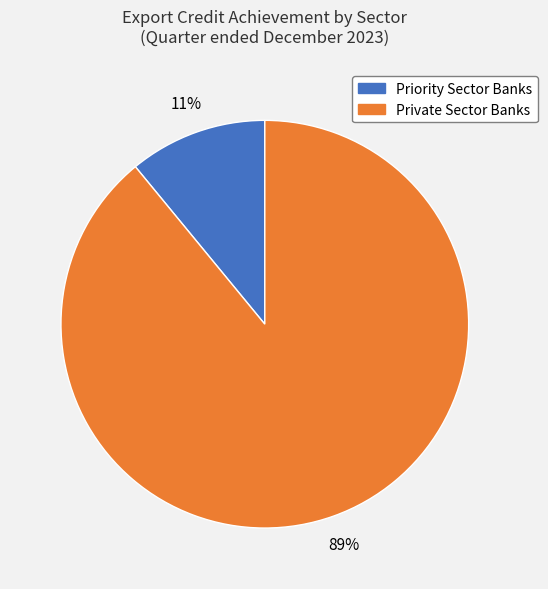

To the nearest percent, what is the average slice percentage?

50%